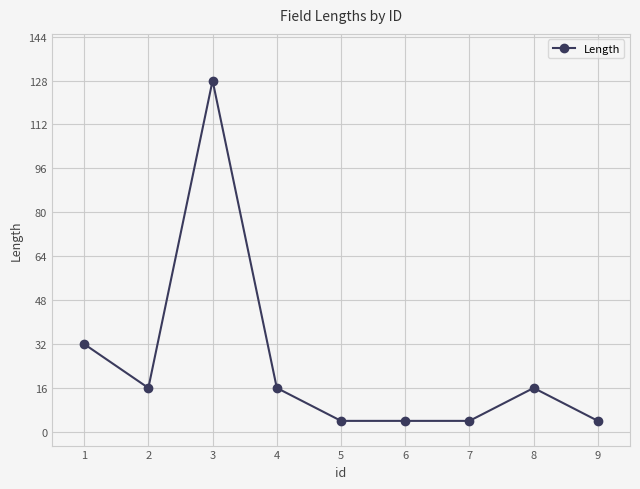

Reading left to right, what are all the values shown in this chart?

32	16	128	16	4	4	4	16	4